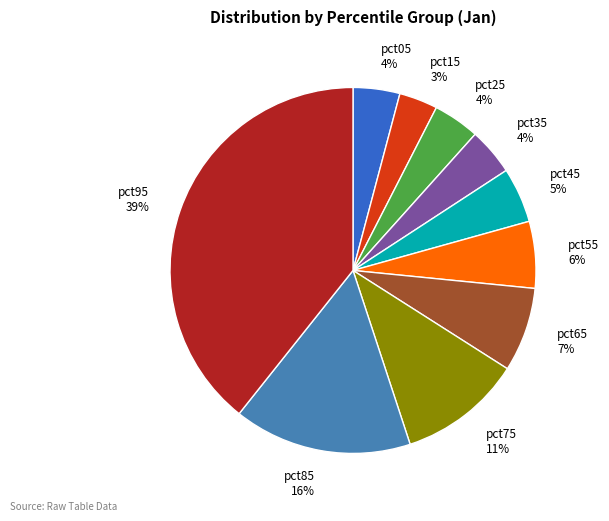

Do pct65 7% and pct45 5% together represent more than half of the pie?

No